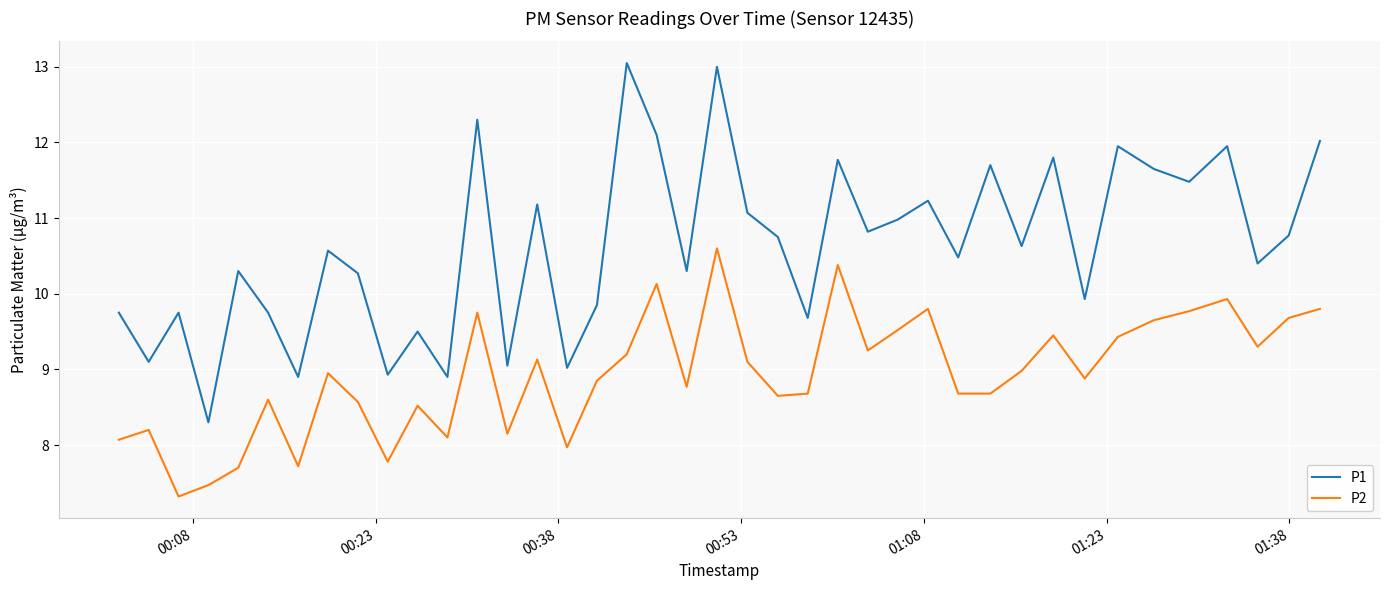

Which series has the widest spread of values?

P1